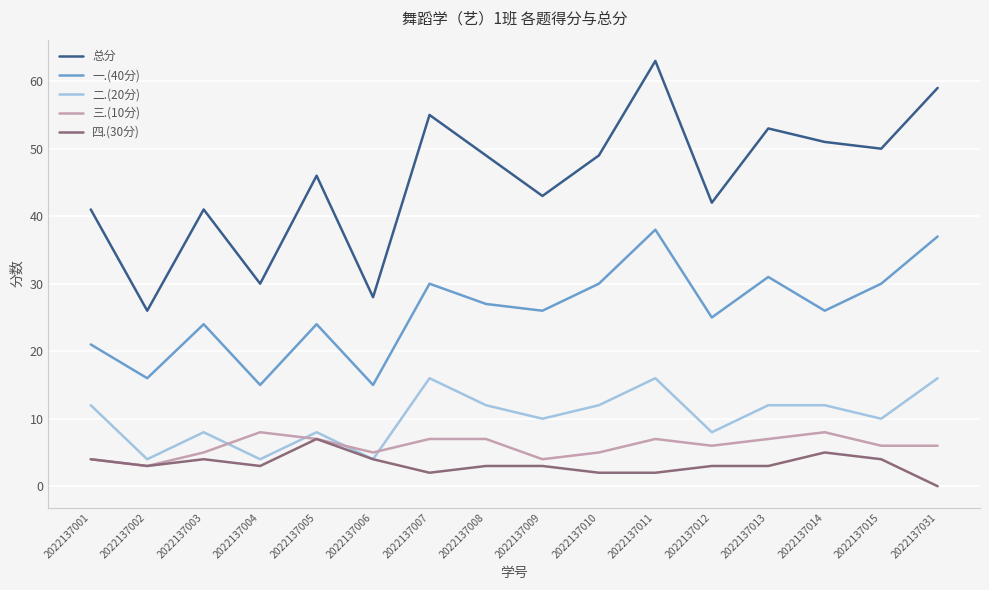

Reading right to left, what are all the values shown in this chart?

总分: 59	50	51	53	42	63	49	43	49	55	28	46	30	41	26	41
一.(40分): 37	30	26	31	25	38	30	26	27	30	15	24	15	24	16	21
二.(20分): 16	10	12	12	8	16	12	10	12	16	4	8	4	8	4	12
三.(10分): 6	6	8	7	6	7	5	4	7	7	5	7	8	5	3	4
四.(30分): 0	4	5	3	3	2	2	3	3	2	4	7	3	4	3	4